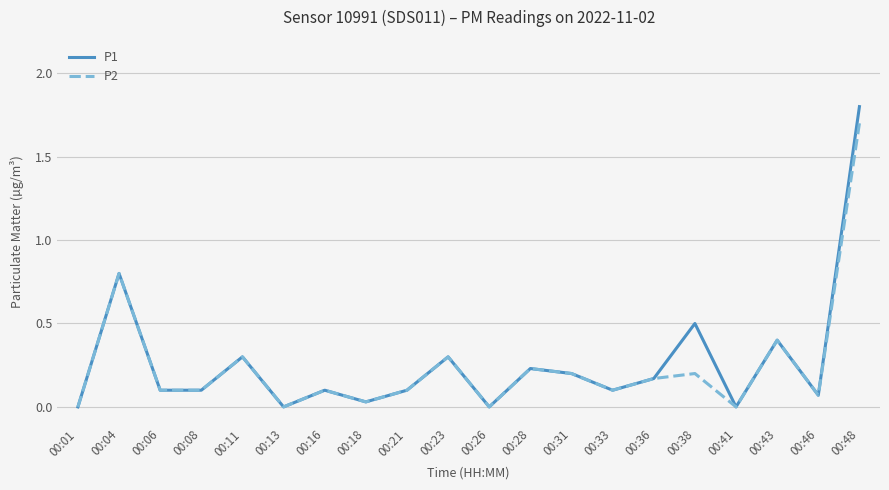

Read the P2 value at 00:11.

0.3